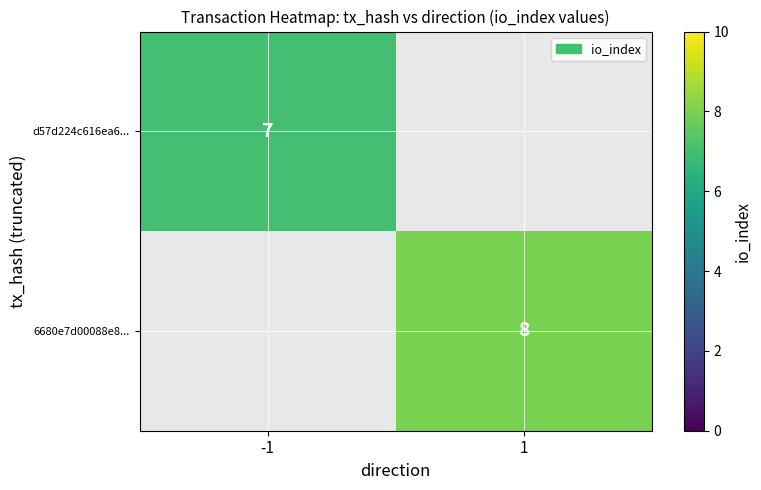

The value of d57d224c616ea6... at -1 is 7. True or false?

True